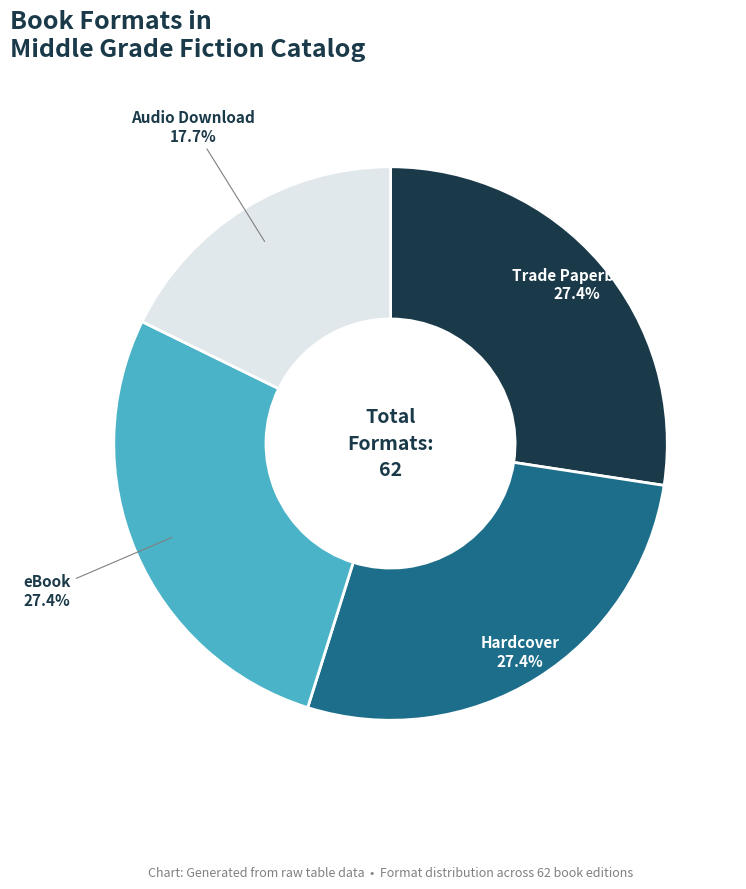

Is there any slice that represents more than half of the pie?

No